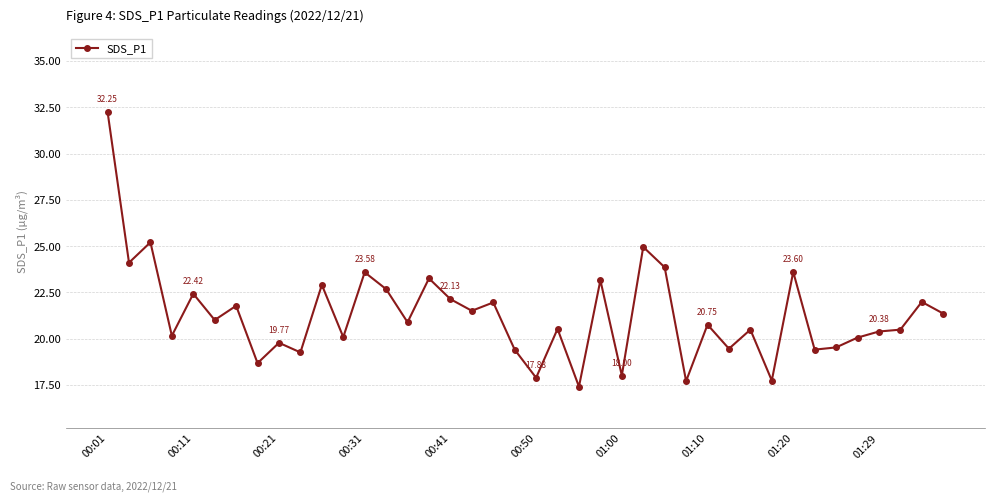

True or false: there are more than 2 points higher than both neighbors.

True